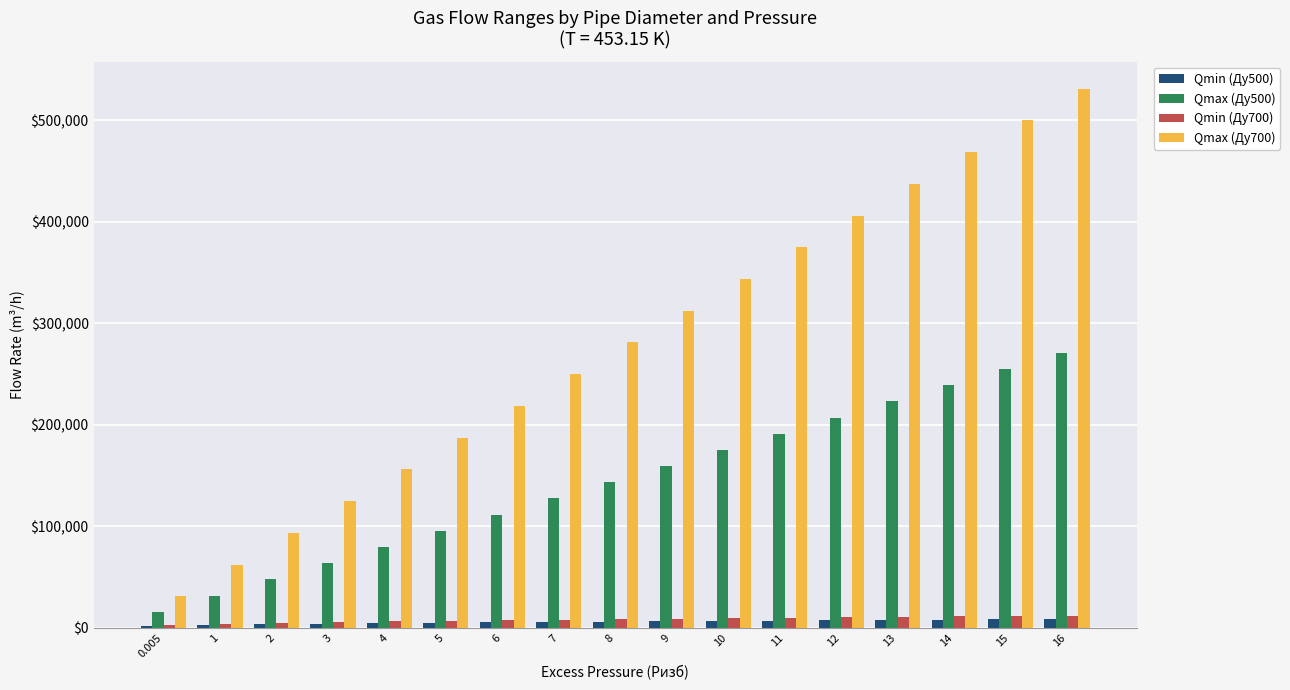

Which category has the highest value across all series?

16